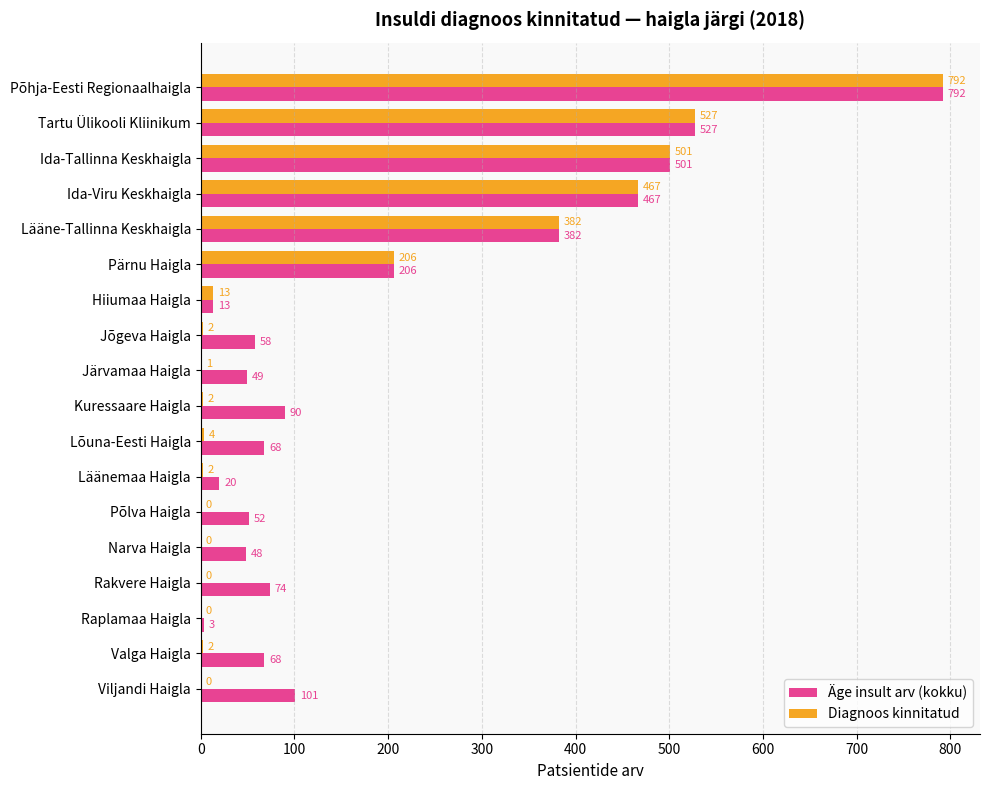

What is the maximum value for Äge insult arv (kokku)?

792